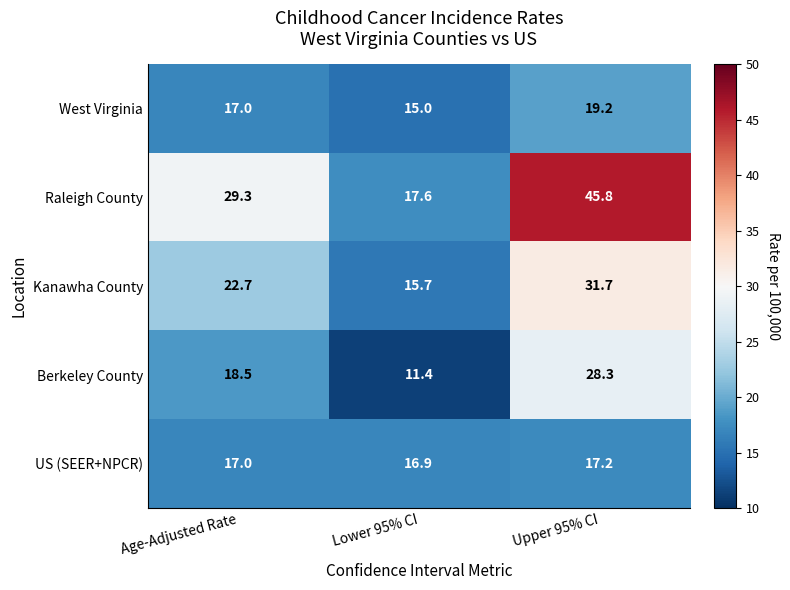

Which series changed the most between Age-Adjusted Rate and Lower 95% CI?

Raleigh County